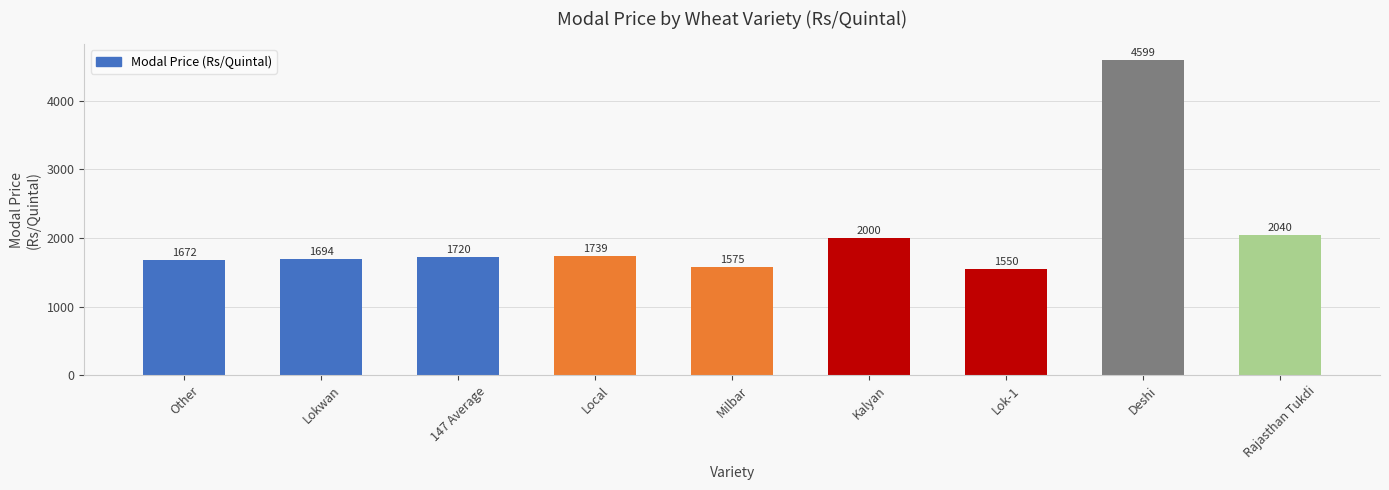

At which label is the value closest to 3074?

Rajasthan Tukdi